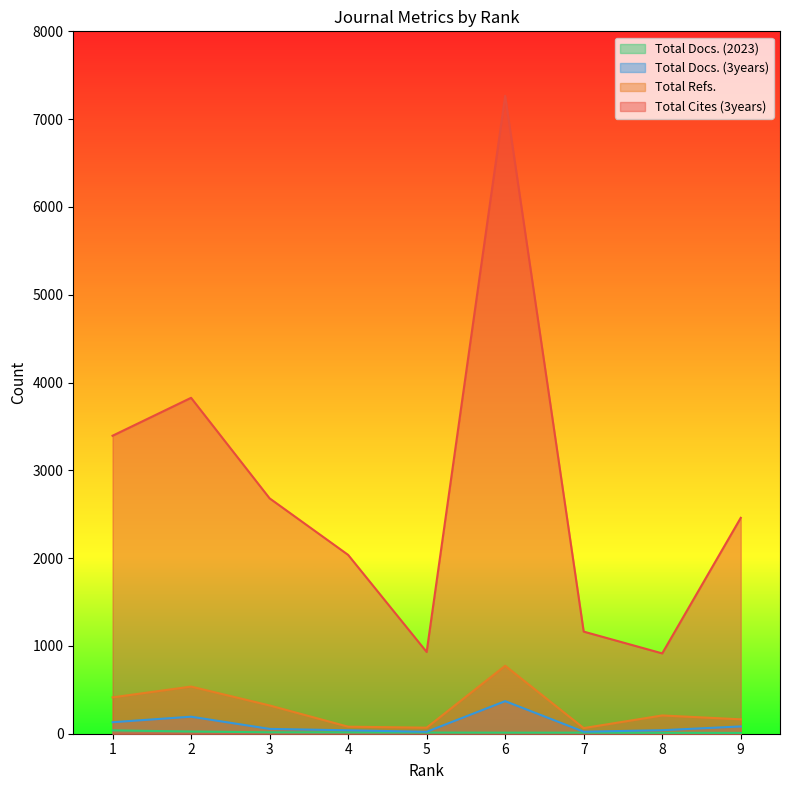

Rank the categories by Total Docs. (3years) value from lowest to highest.

5, 7, 4, 8, 3, 9, 1, 2, 6